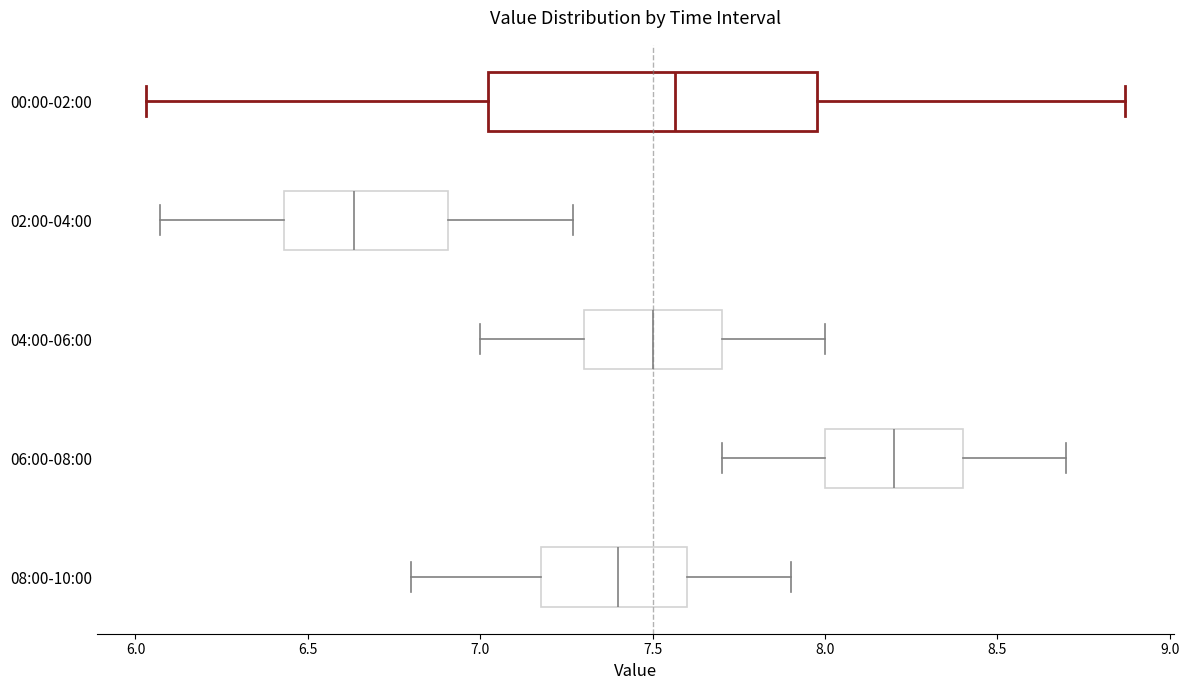

Which box is the widest, from its left edge to its right edge?

00:00-02:00